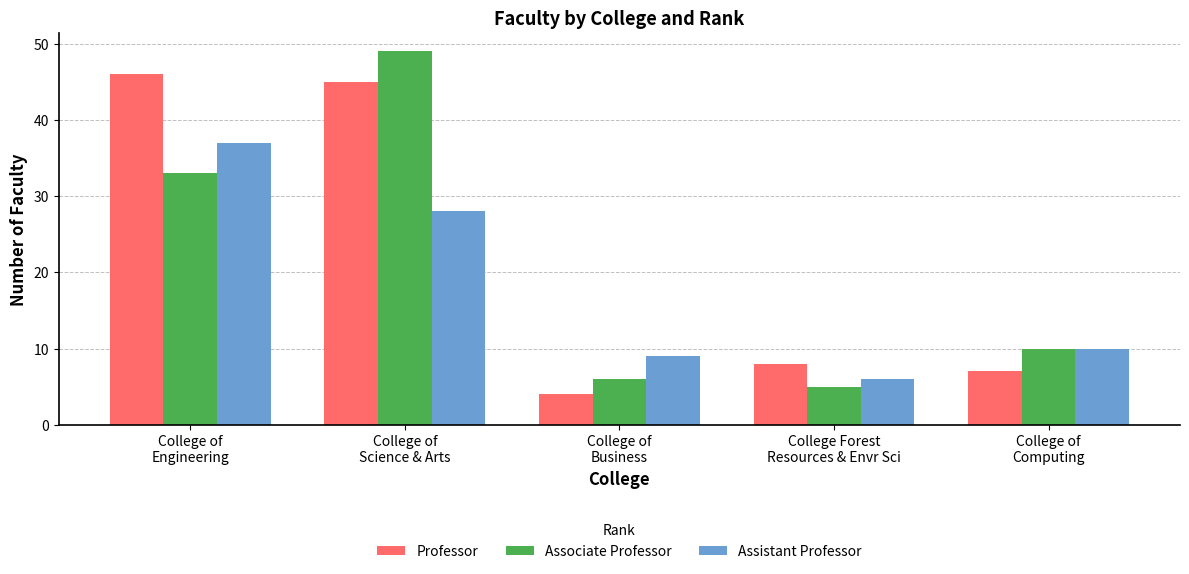

What is the value of the Assistant Professor bar at the 1st from the left?

37